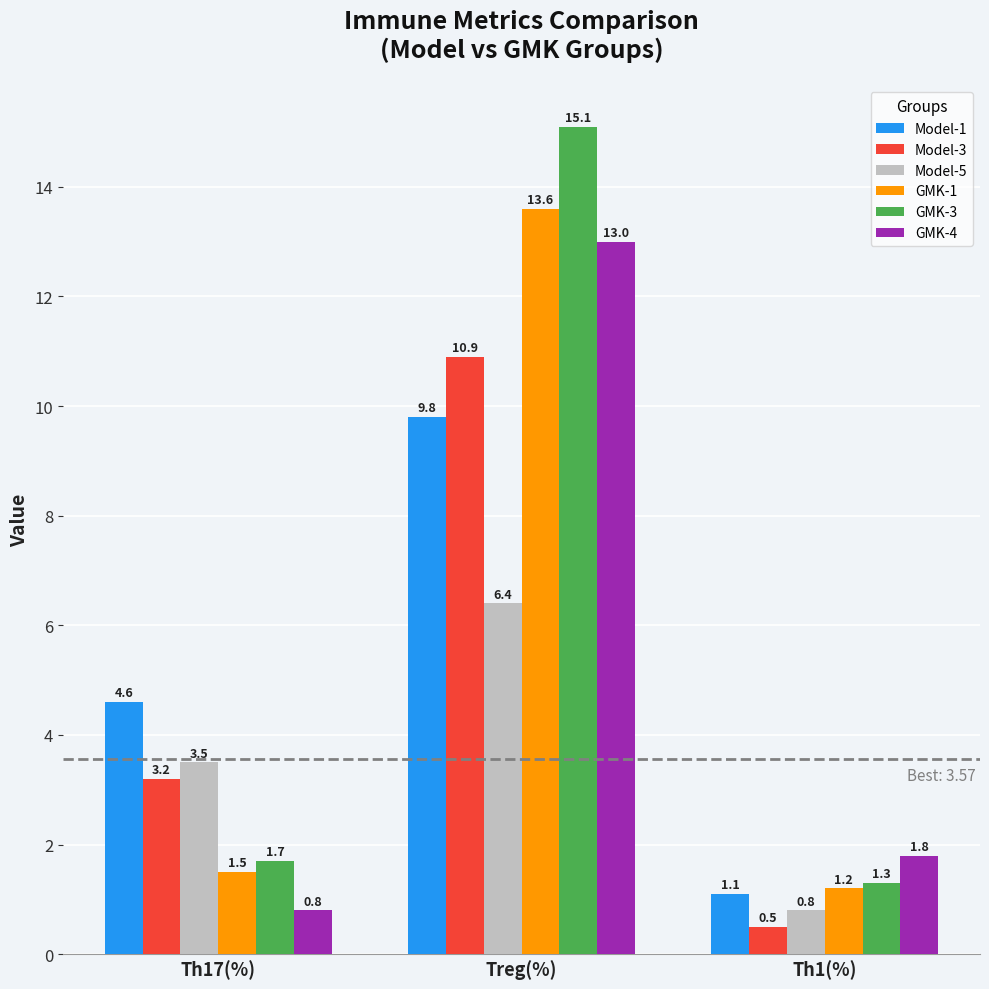

What is the highest value of the Model-5 series?

6.4